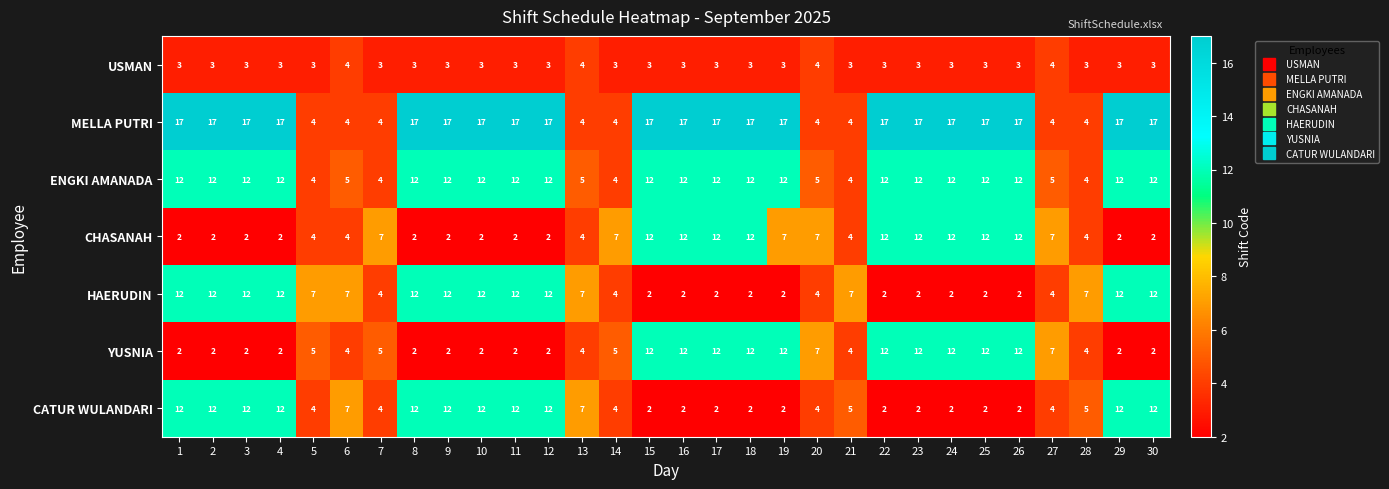

What is the difference between the highest and lowest values at 19?

15